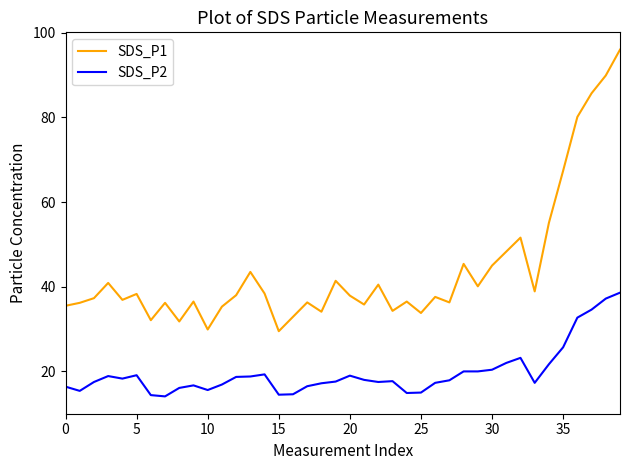

What is the smallest value displayed?

14.1